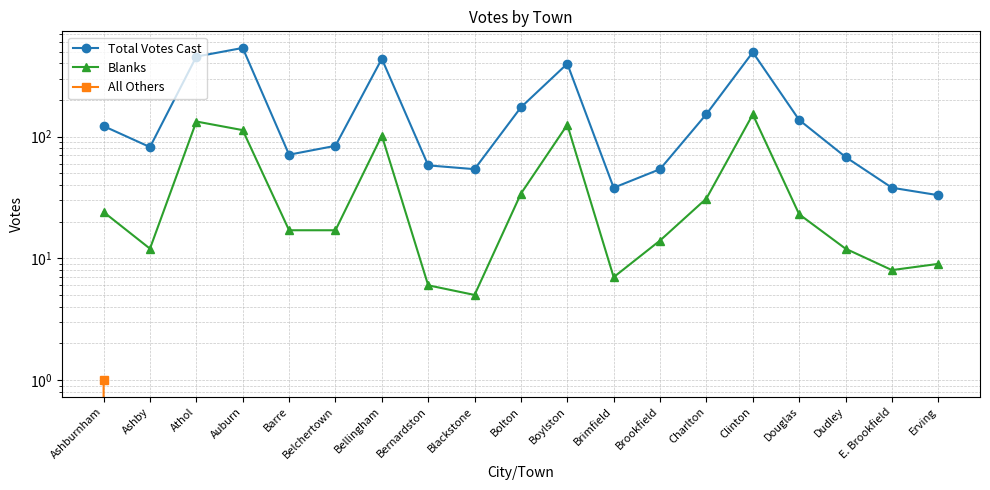

Is the value of Blanks at Ashby greater than the value of All Others at Dudley?

Yes